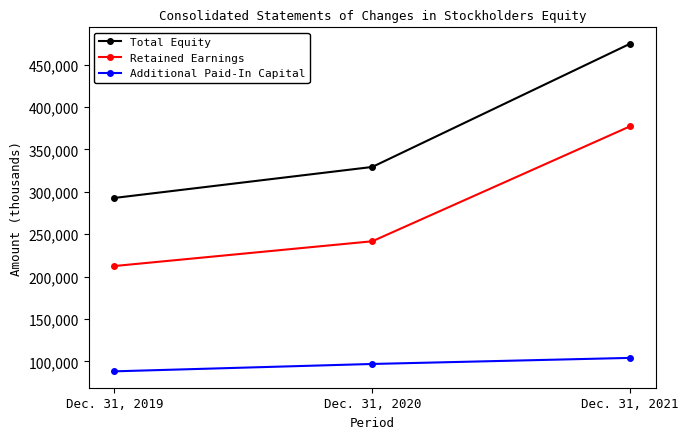

Does the chart have visible grid lines?

No